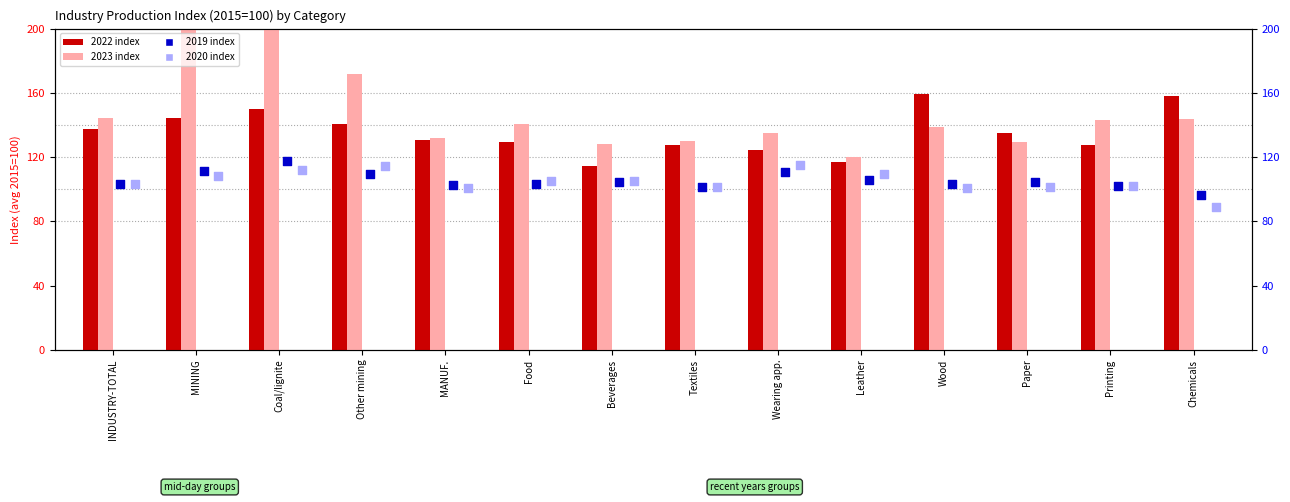

Which series has the largest Y range (max minus min)?

2023 index